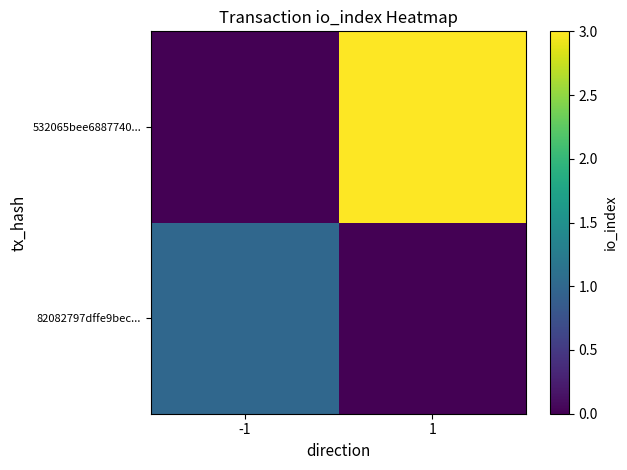

At how many categories does at least one series exceed 2?

1